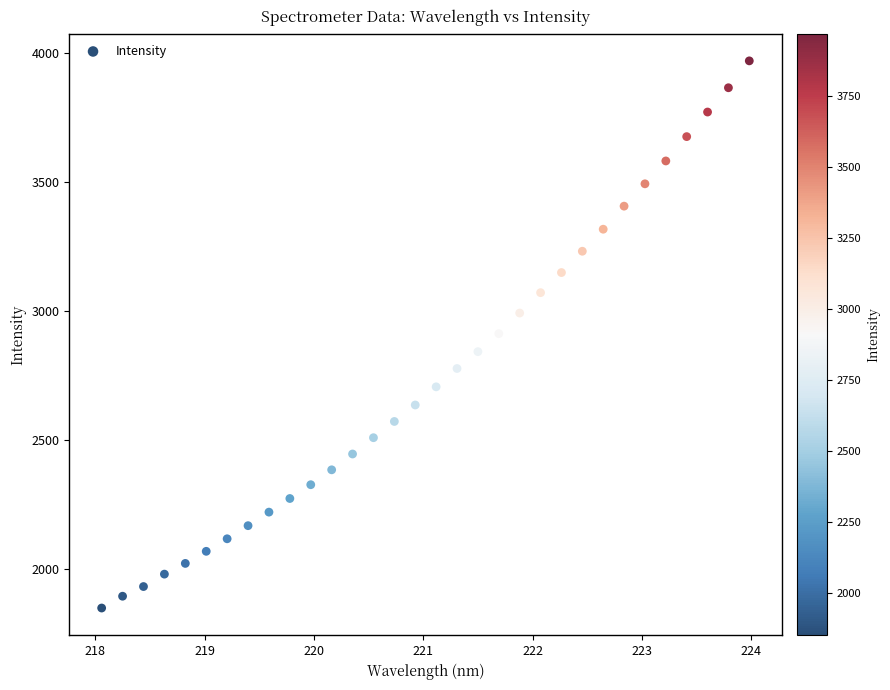

What is the range of X values (max minus min)?

5.9